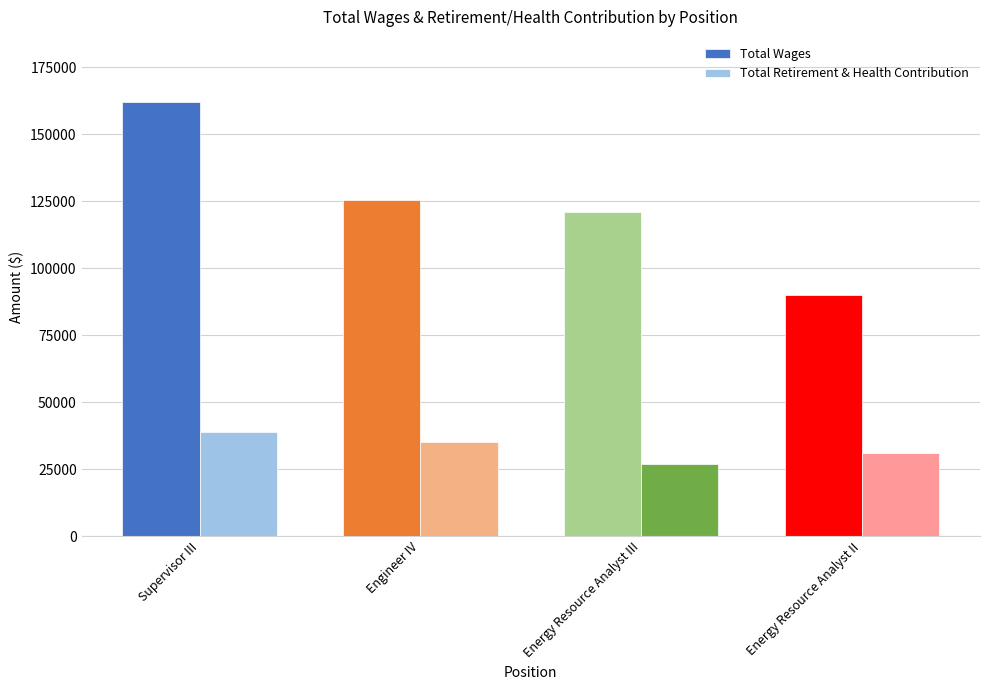

What is the value of the Total Wages bar at the 1st from the left?

161984